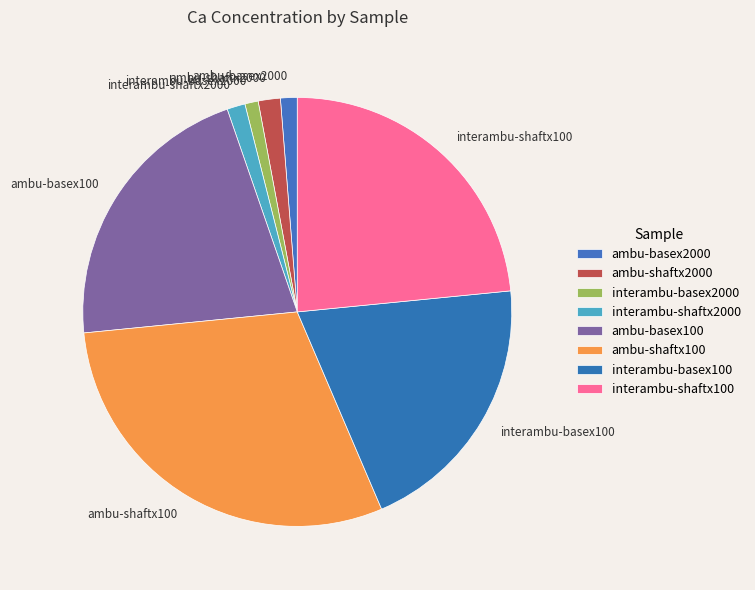

Does ambu-shaftx2000 account for over 50% of the chart?

No